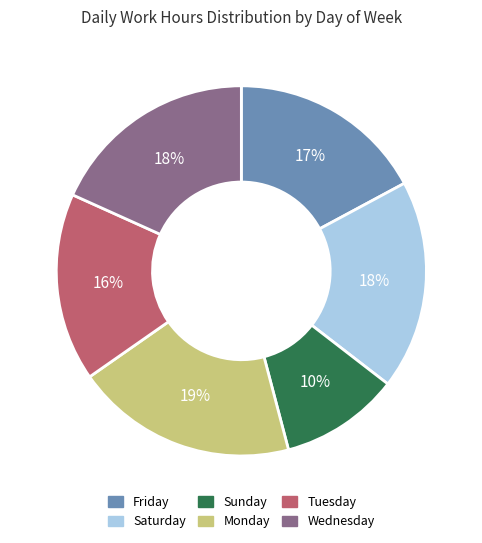

To the nearest percent, what portion does Sunday represent?

10%